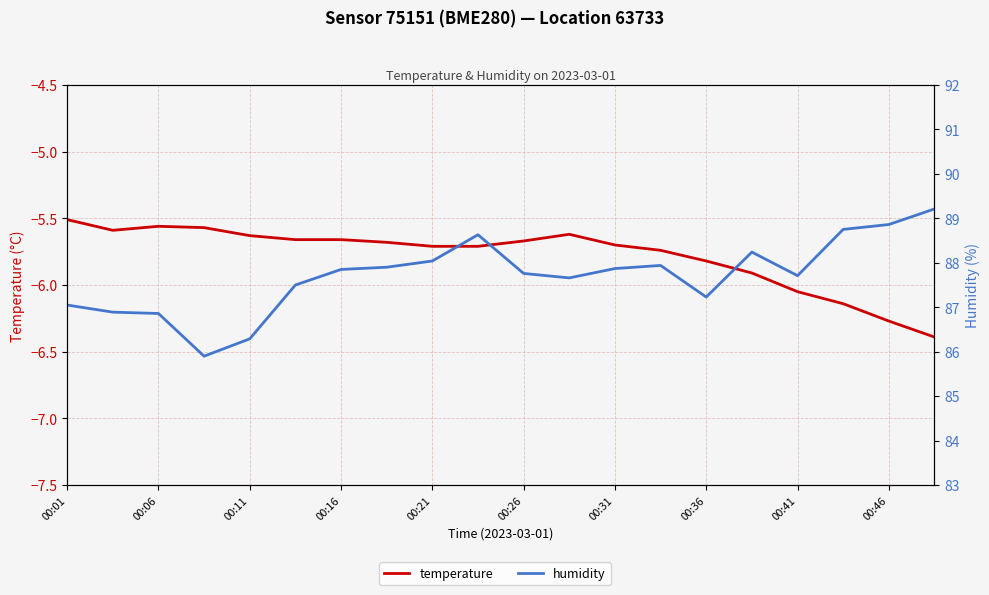

What position from the right is 00:06?

19